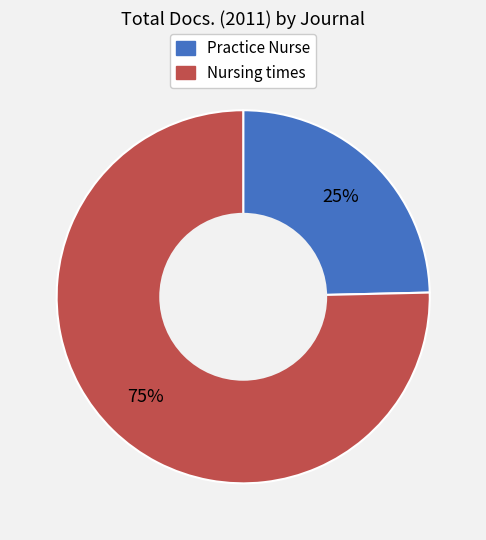

Combined, do Practice Nurse and Nursing times account for over 50%?

Yes